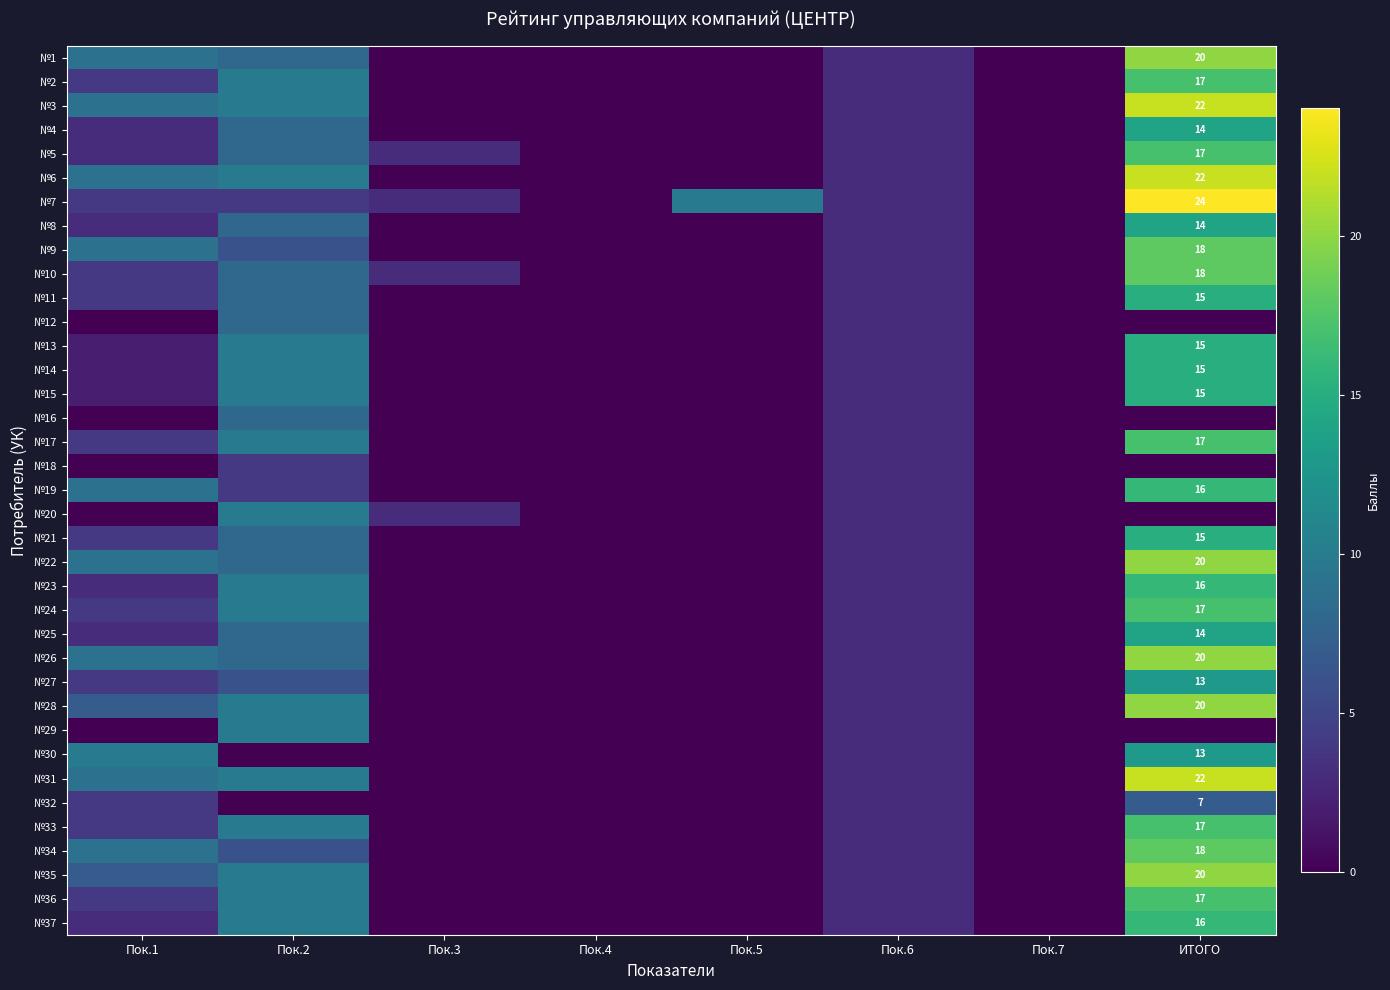

How many distinct data groups are displayed?

37